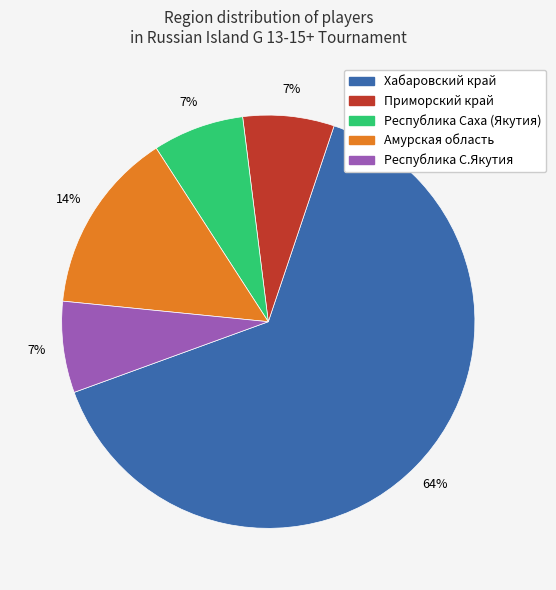

To the nearest percent, what is the average slice percentage?

20%